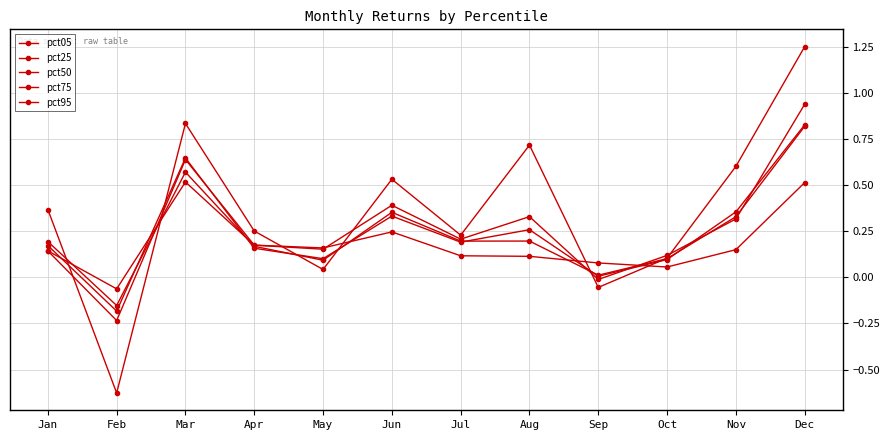

How many lines are shown in the chart?

5